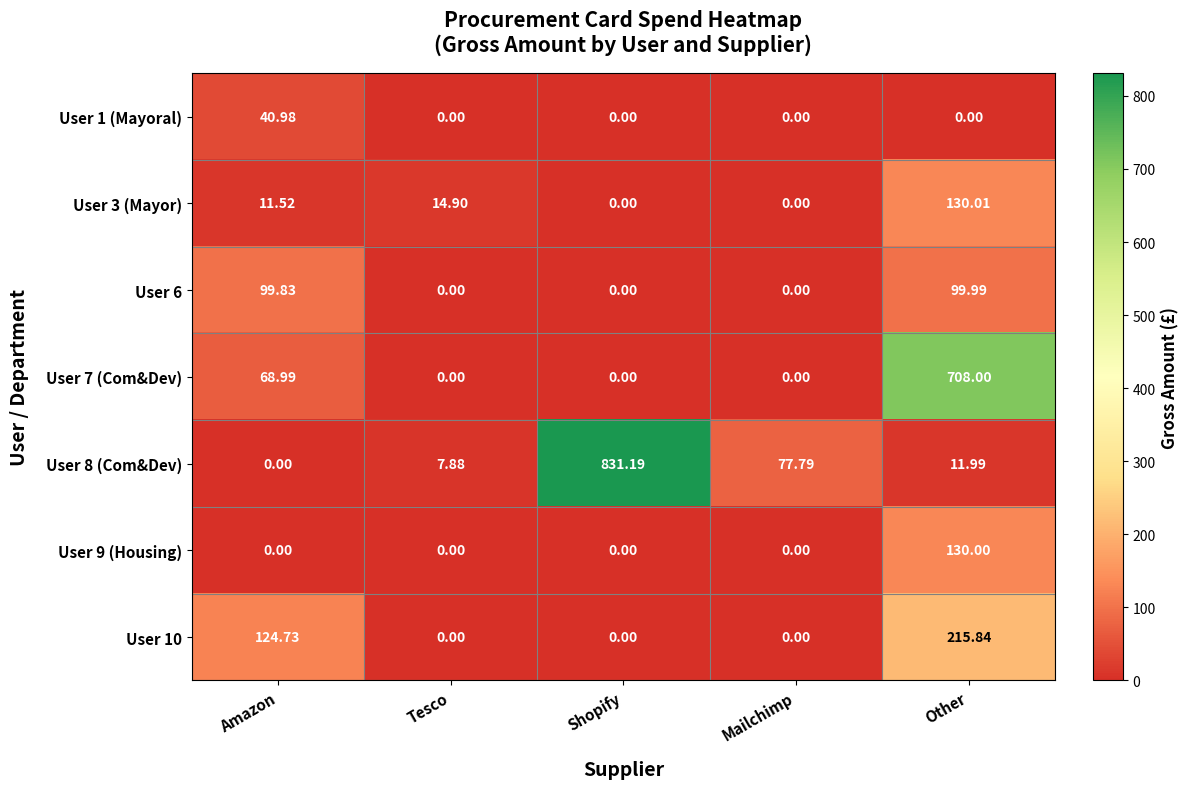

At which label does User 9 (Housing) reach its peak?

Other